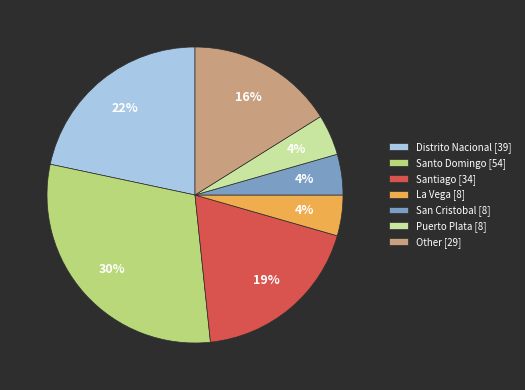

Is the sum of La Vega [8] and Puerto Plata [8] greater than half?

No